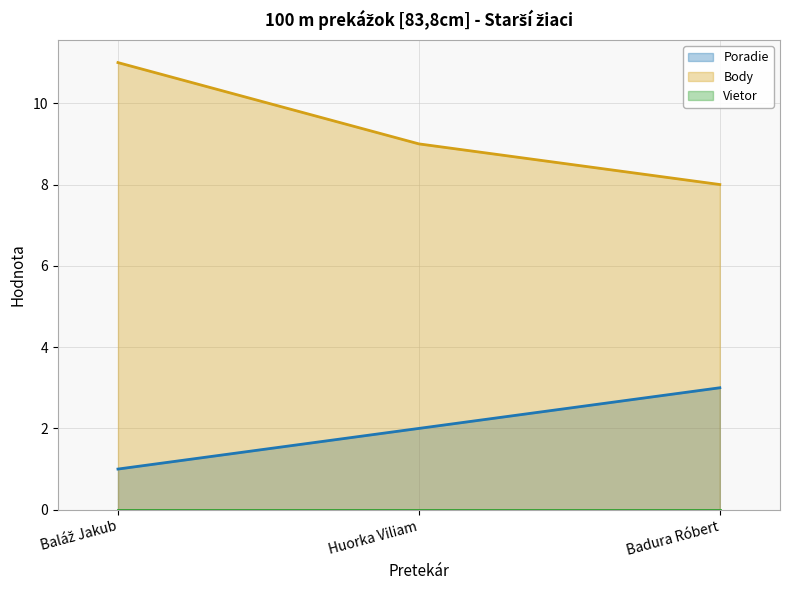

Which series has the widest spread of values?

Body